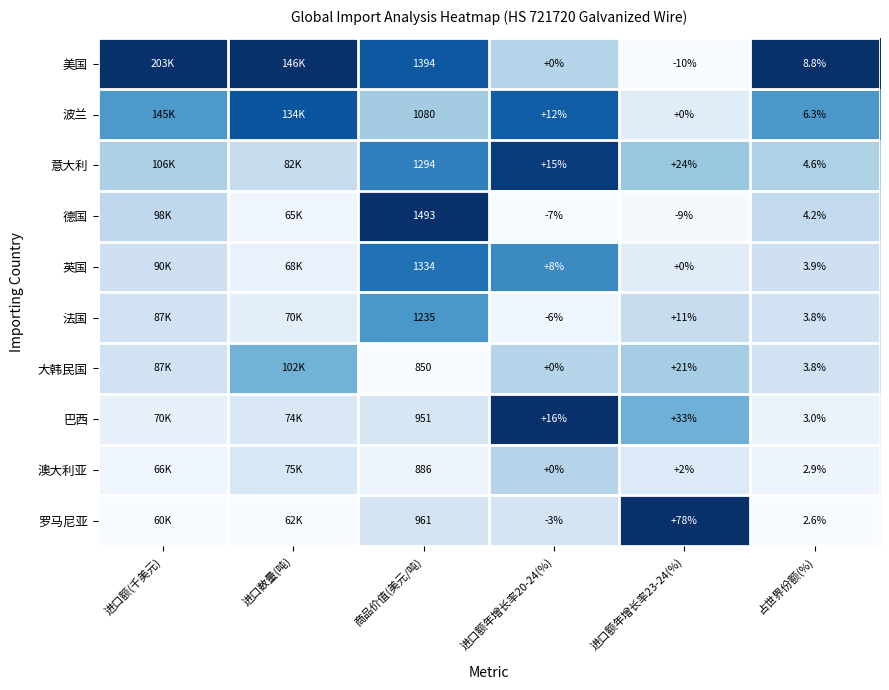

Is the value of 澳大利亚 at 进口额年增长率20-24(%) greater than the value of 意大利 at 商品价值(美元/吨)?

No